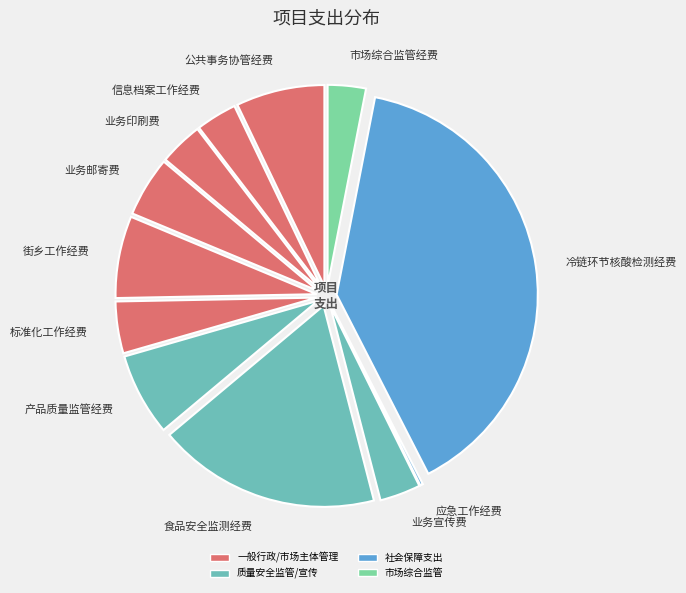

Does 业务邮寄费 represent more than half of the total?

No